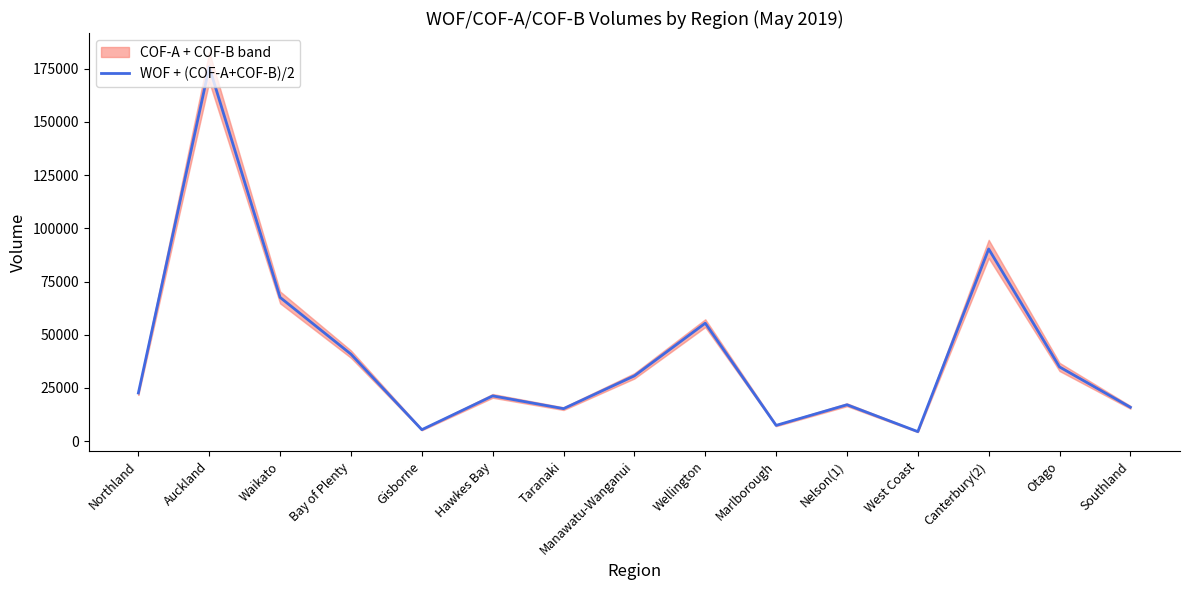

What is the difference between the values at Gisborne and West Coast?

913.5